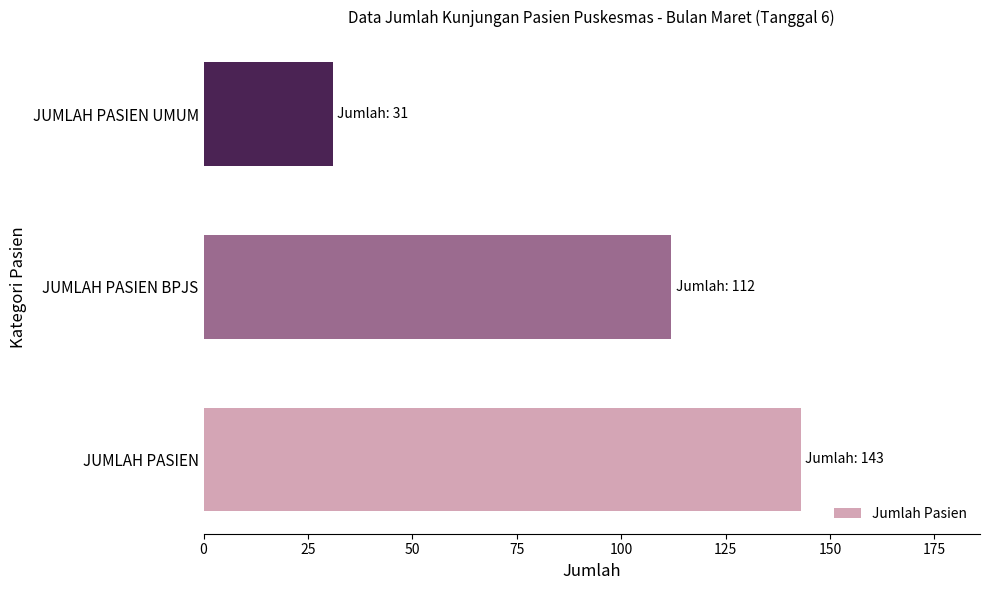

What is the minimum value shown in the chart?

31